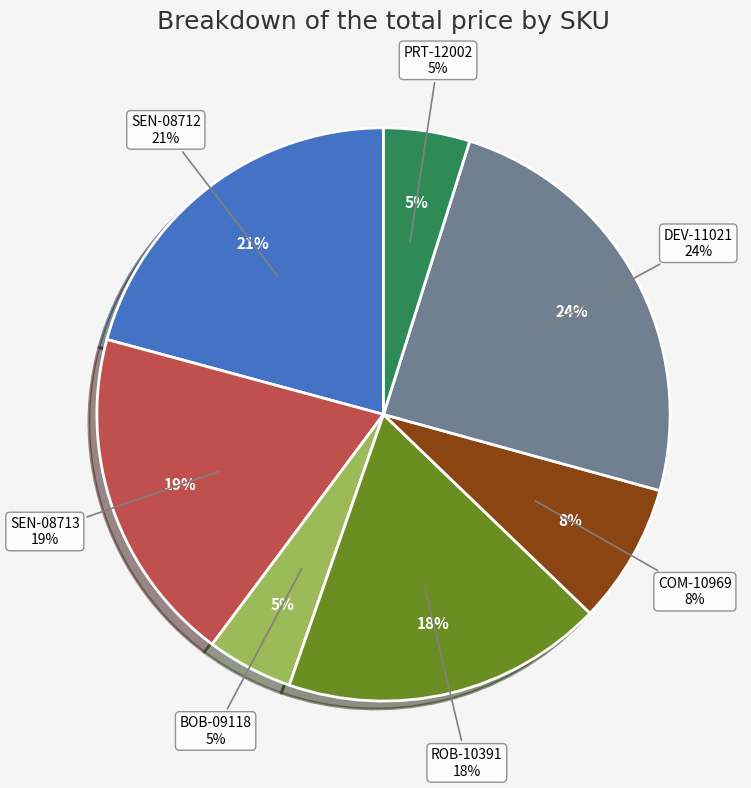

Does DEV-11021 account for over 50% of the chart?

No